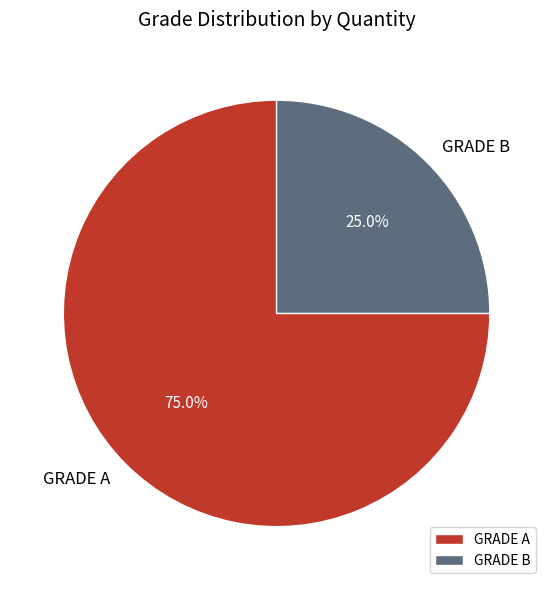

Which has a higher value, GRADE A or GRADE B?

GRADE A